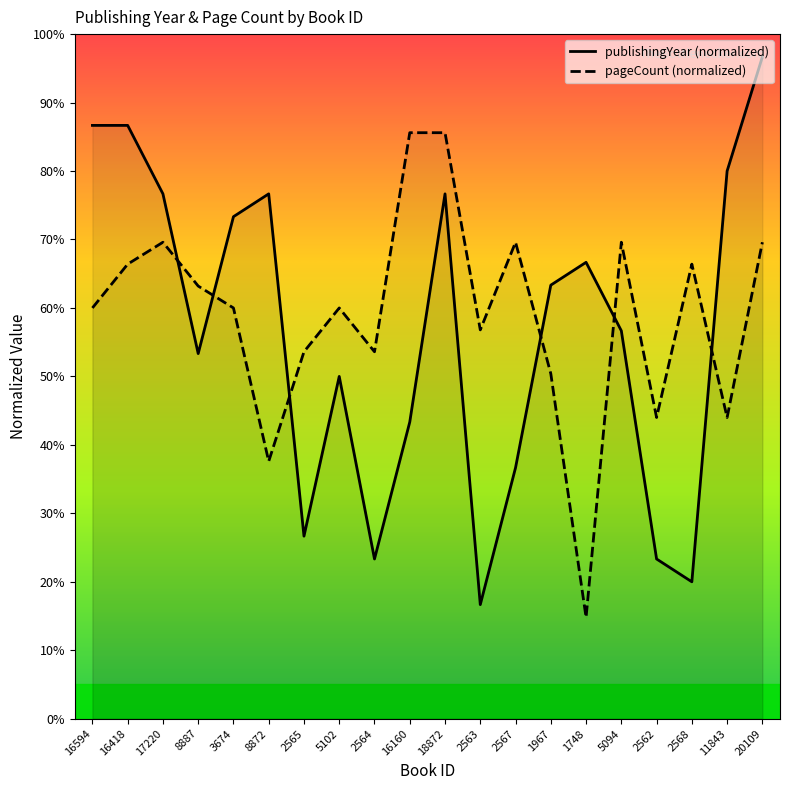

What is the difference between the second highest and minimum values in the publishingYear (normalized) series?

70.0